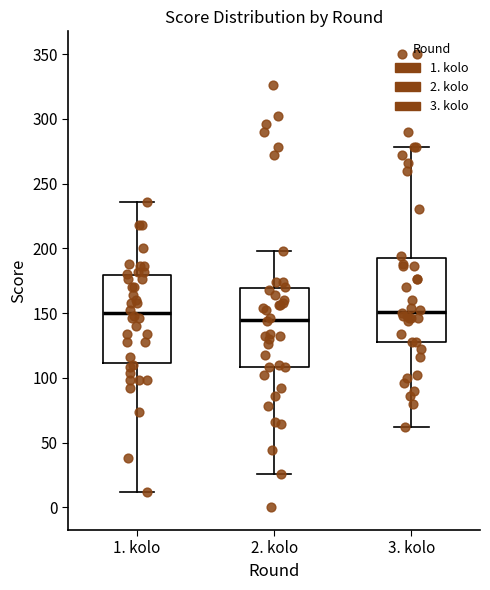

Where is the lower edge of the box for 2. kolo on the y-axis? The values are not printed on the chart, so give them approximately, as read against the axis.

110